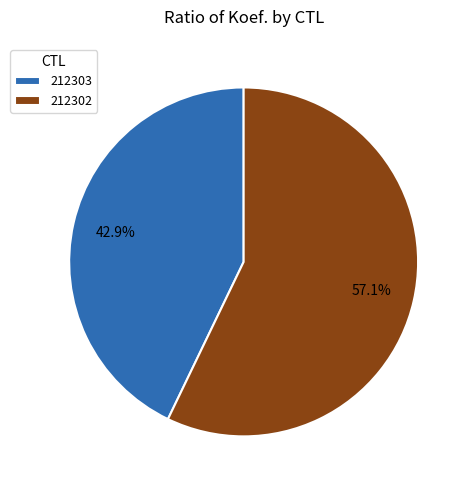

Between 212303 and 212302, which is larger?

212302